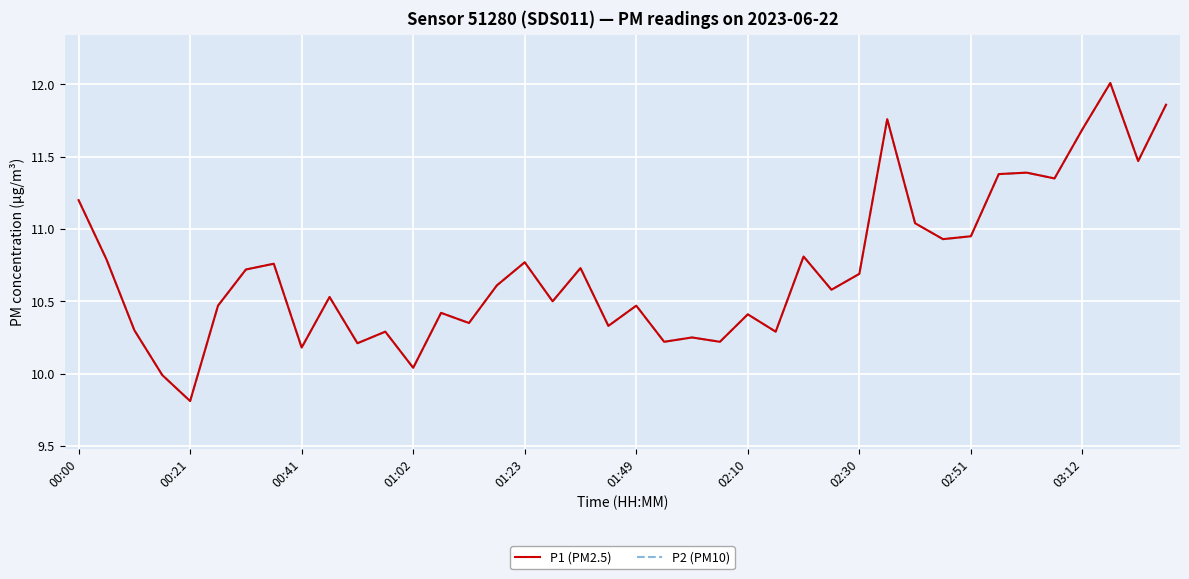

Does the chart have visible grid lines?

Yes